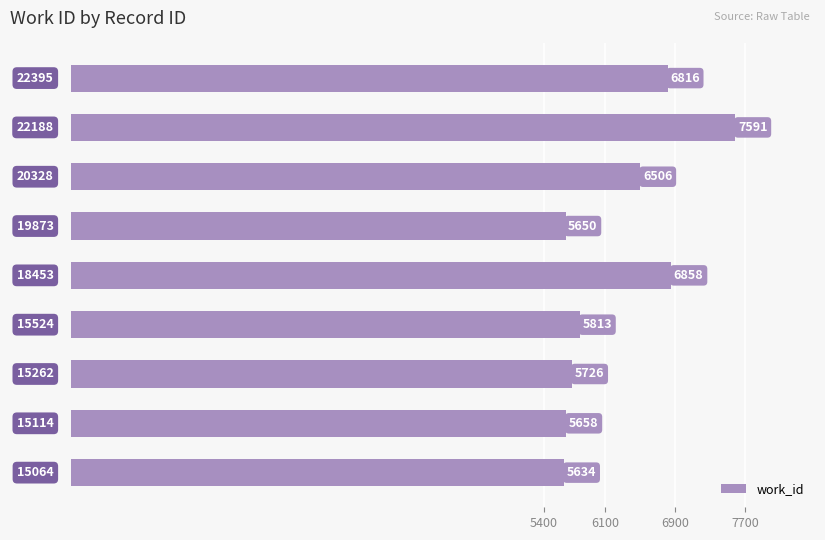

How many data points does each series have?

9